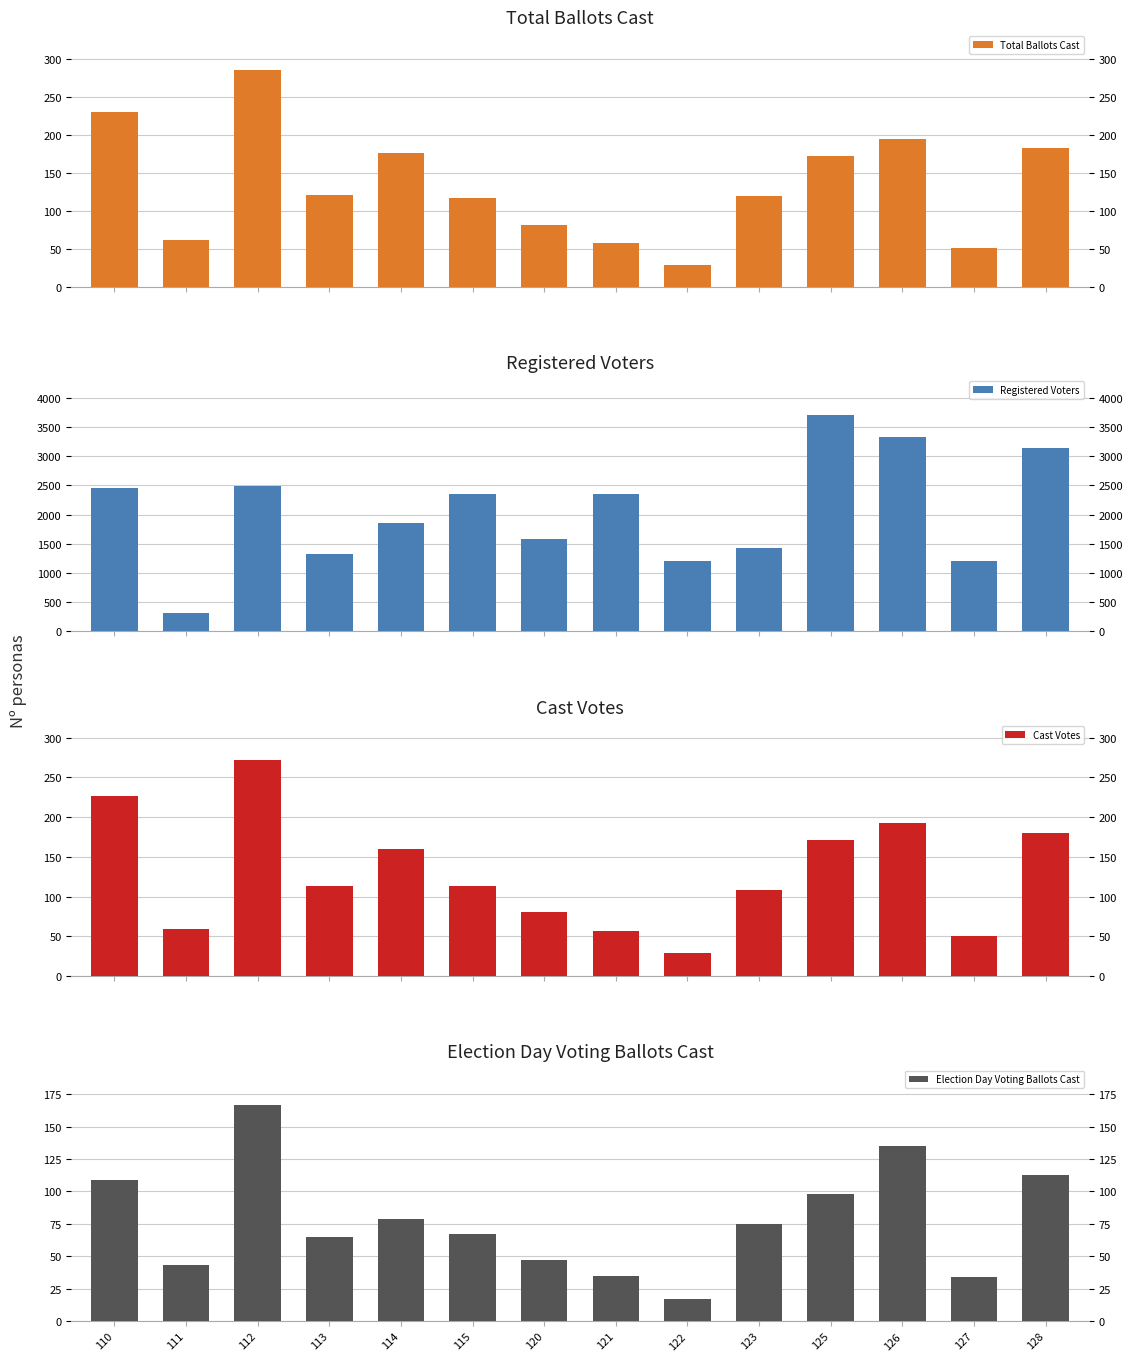

Reading right to left, transcribe all the data shown in this chart.

Total Ballots Cast: 183	51	194	172	119	29	58	81	117	176	121	285	61	230
Registered Voters: 3141	1213	3330	3700	1431	1207	2352	1583	2351	1861	1319	2481	311	2458
Cast Votes: 180	51	193	171	108	29	57	81	114	160	113	272	59	227
Election Day Voting Ballots Cast: 113	34	135	98	75	17	35	47	67	79	65	167	43	109